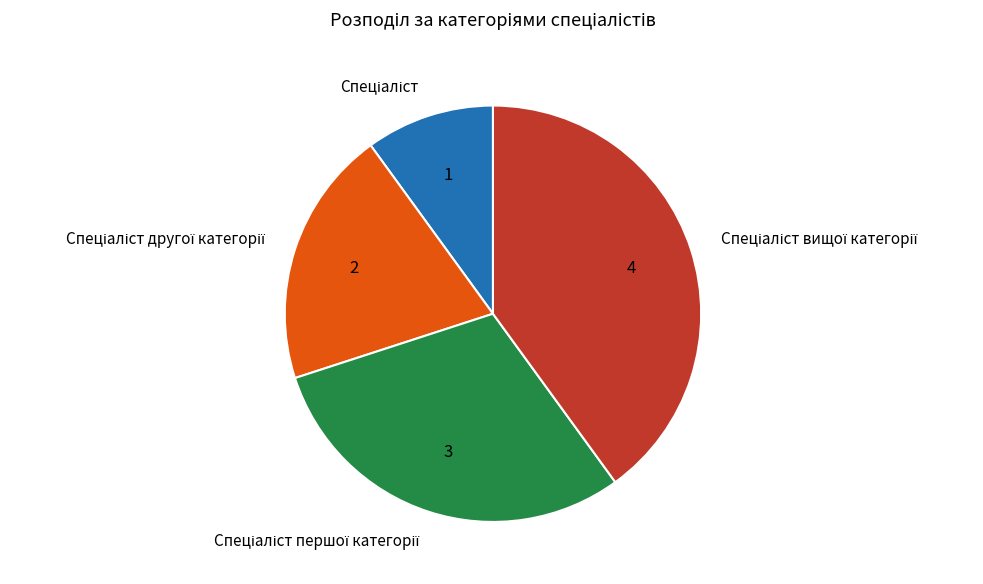

Is there a majority slice in this chart?

No